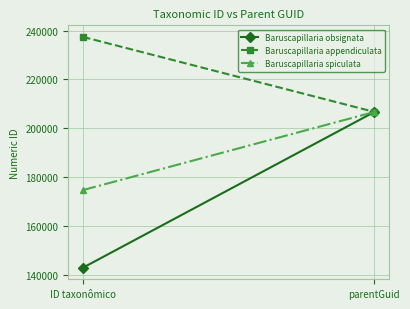

How many series are shown in this chart?

3